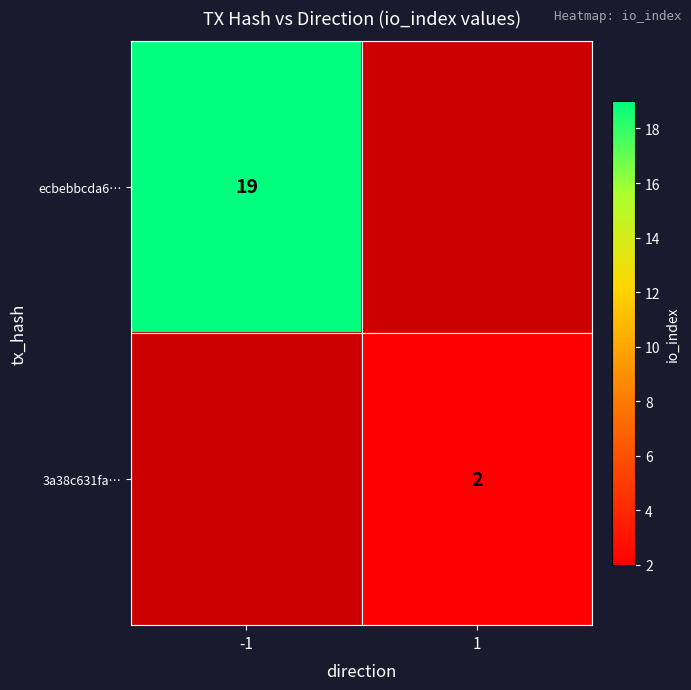

True or false: ecbebbcda6… has a value of 33 at -1.

False